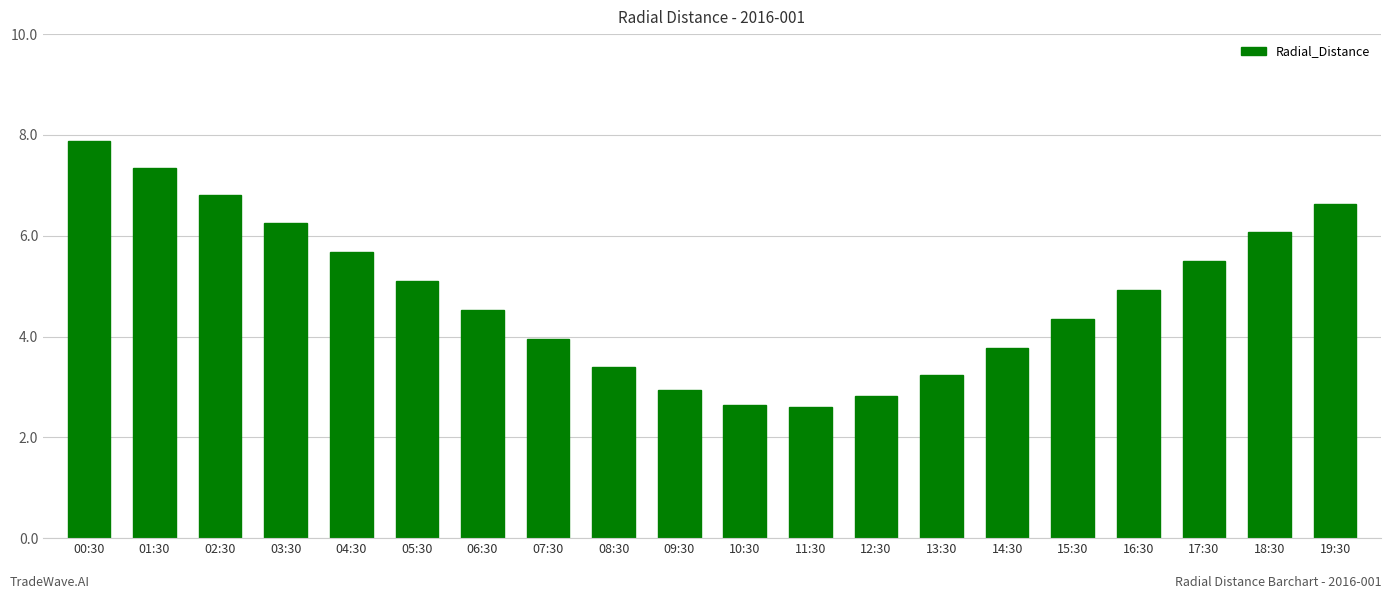

How many values exceed 4?

12